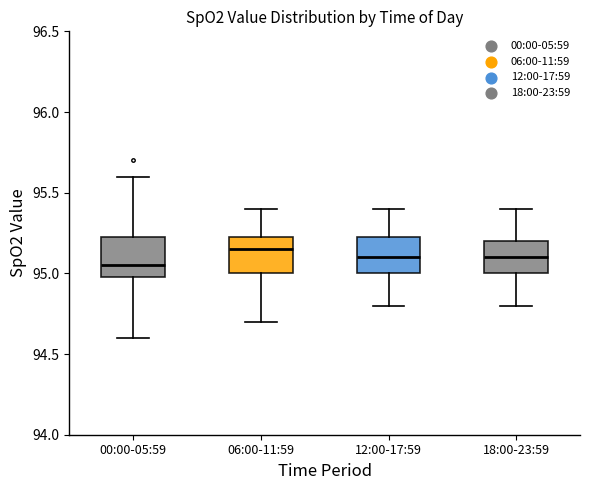

Where is the upper edge of the box for 12:00-17:59 on the y-axis? The values are not printed on the chart, so give them approximately, as read against the axis.

95.25